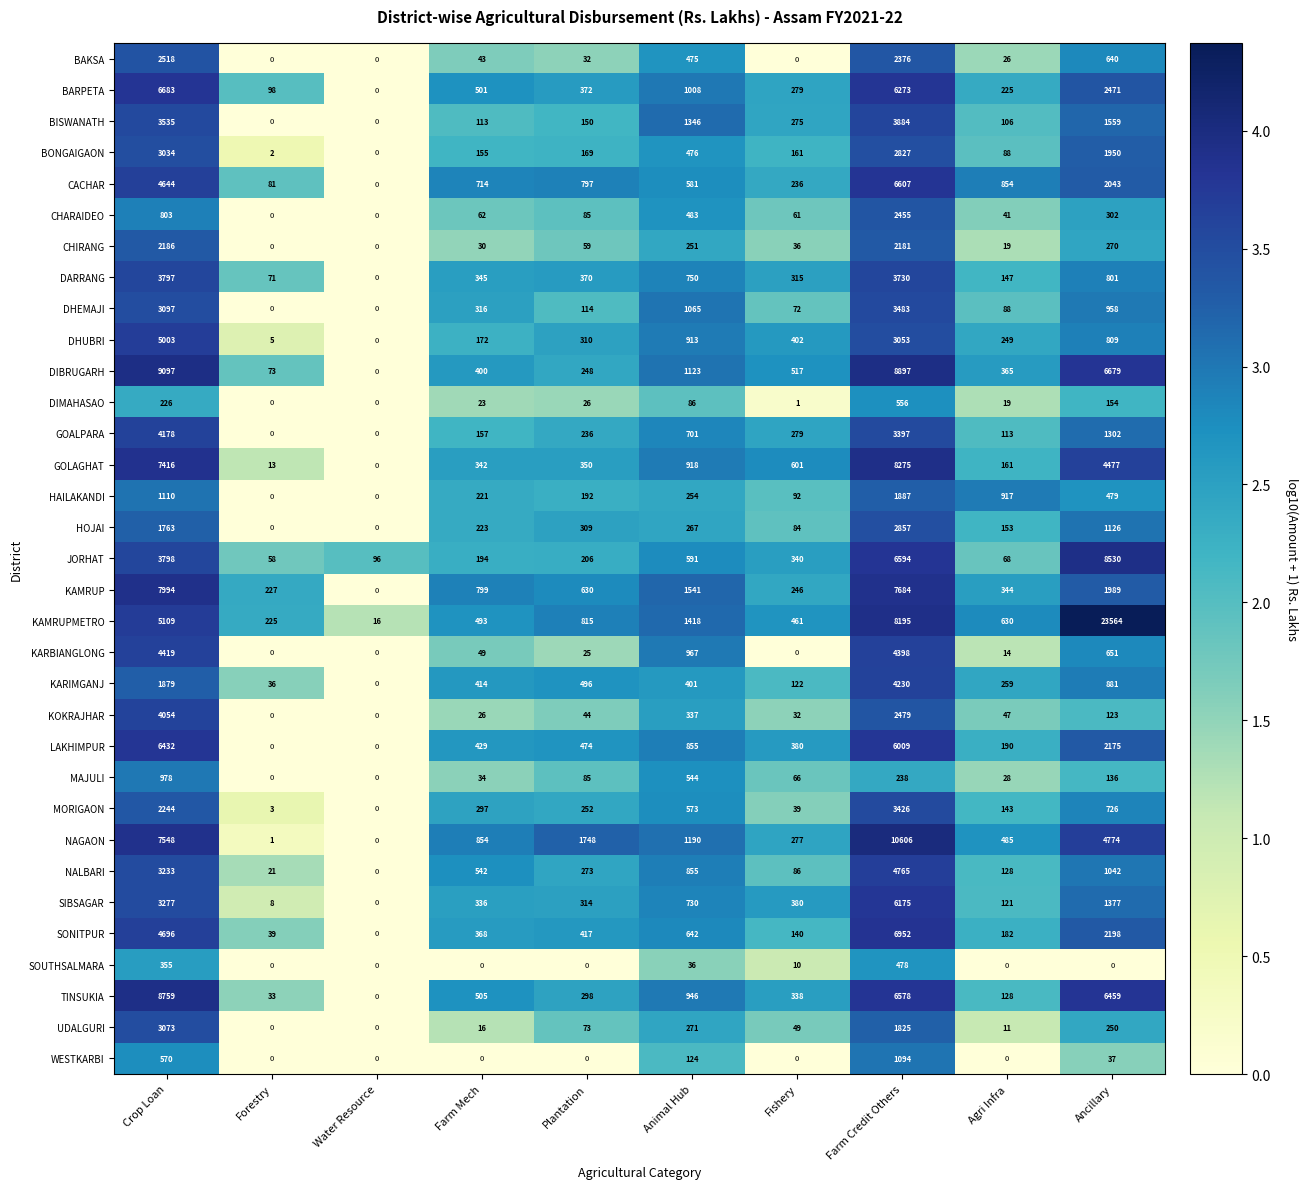

Which series changed the most between Animal Hub and Ancillary?

KAMRUPMETRO